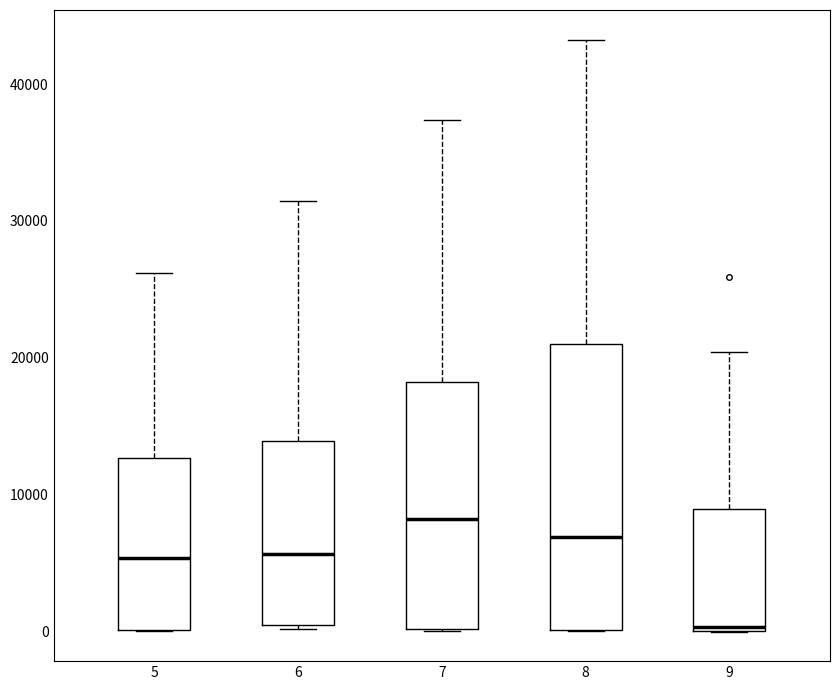

Comparing the boxes themselves (not the whiskers), which one is the tallest?

8